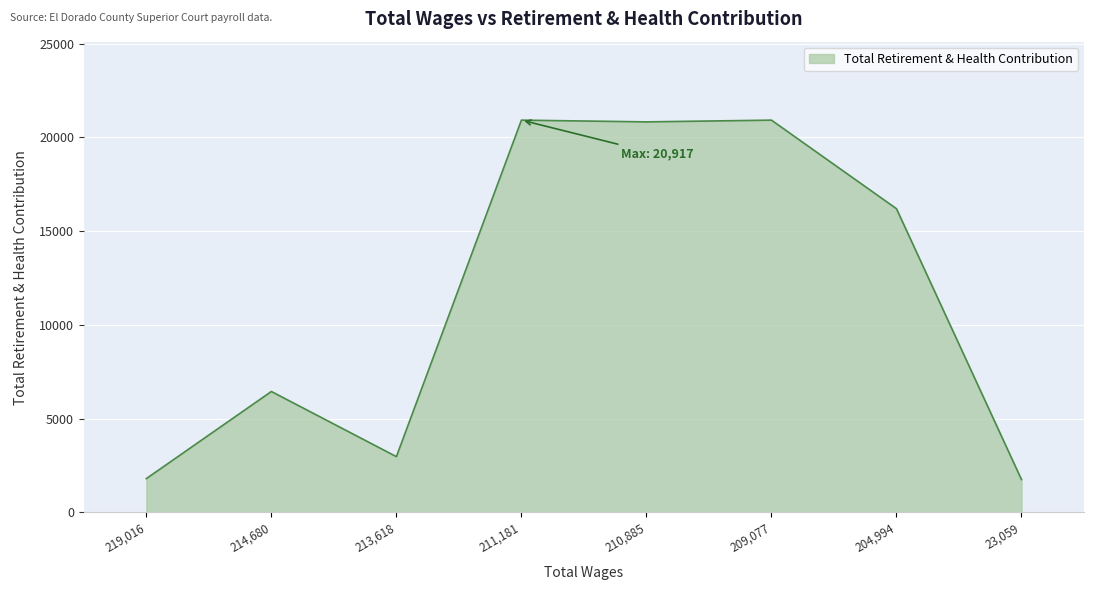

Which has a higher value, 214,680 or 219,016?

214,680